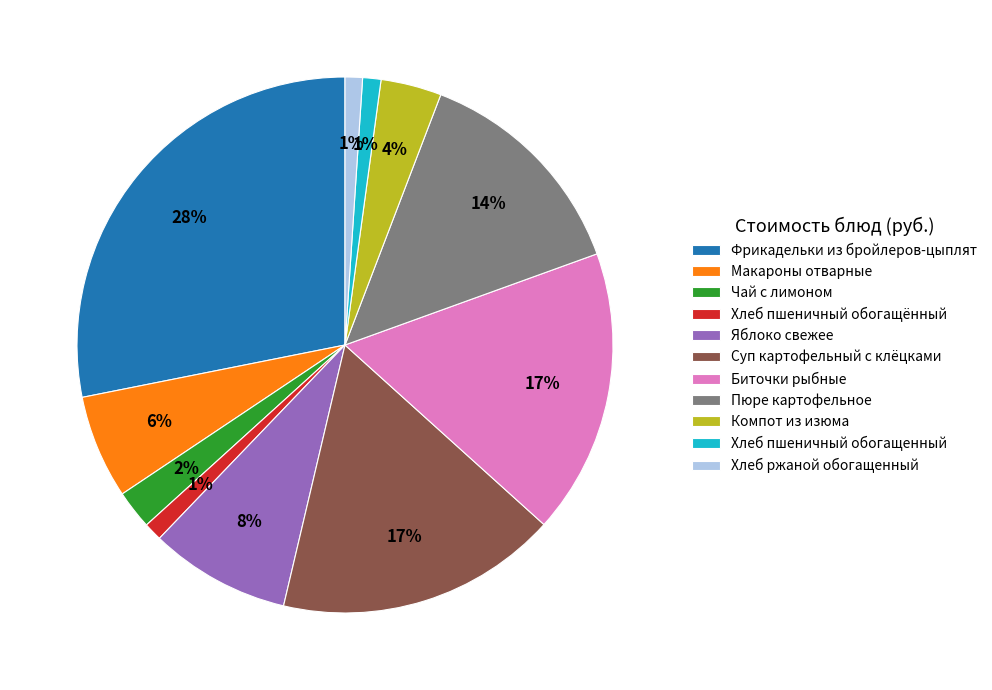

How many segments does this pie chart have?

11